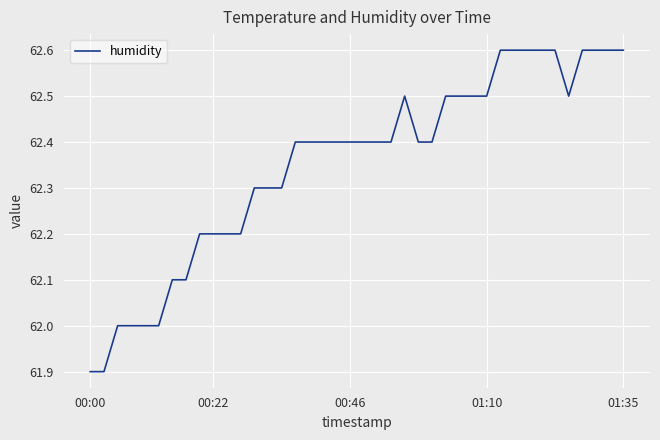

What is the minimum value shown in the chart?

61.9